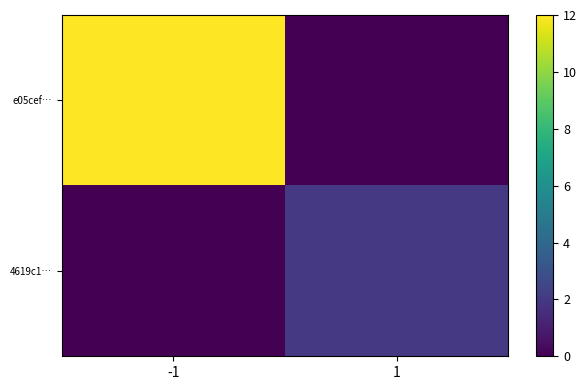

How many distinct data groups are displayed?

2